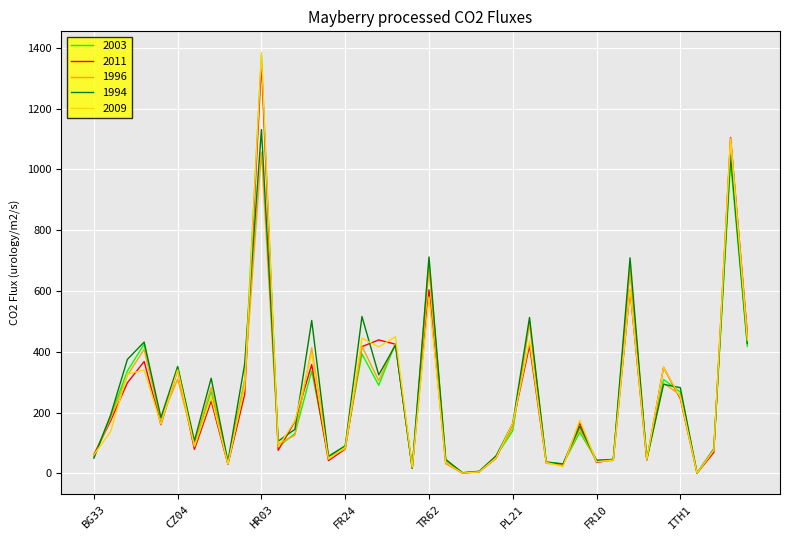

Which series has the widest spread of values?

2009